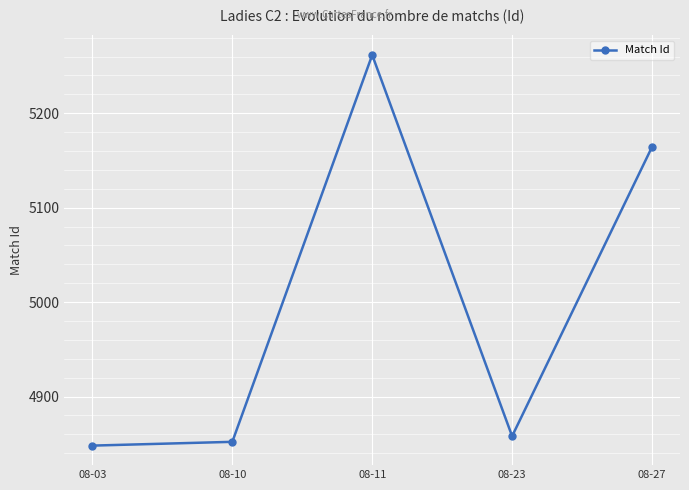

List the labels in order of value, smallest first.

08-03, 08-10, 08-23, 08-27, 08-11